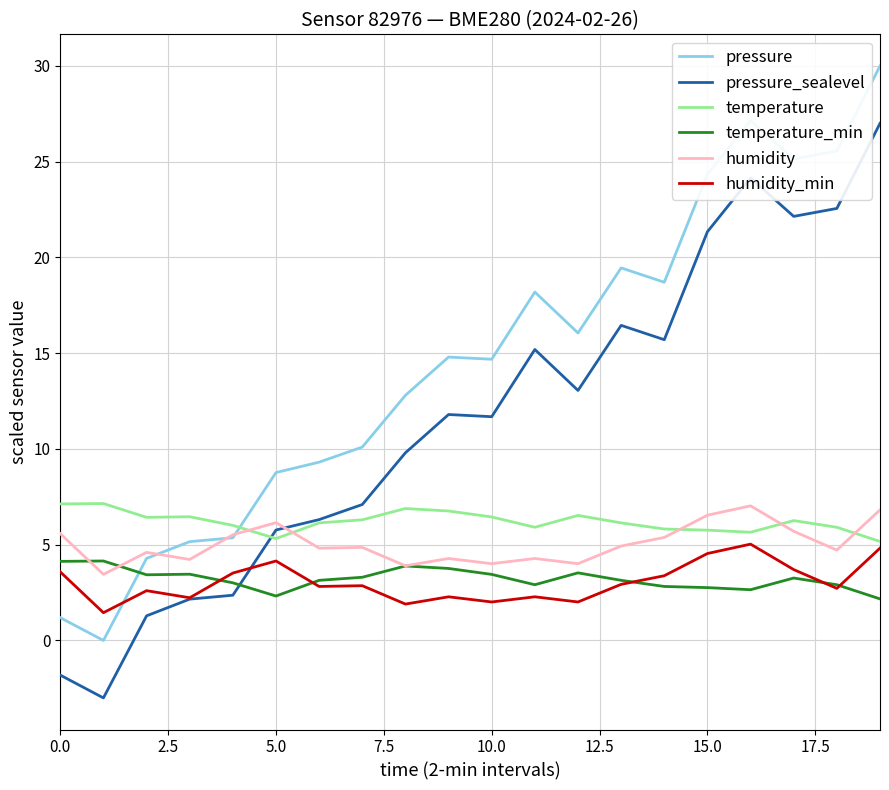

Which series has the largest total across all categories?

pressure